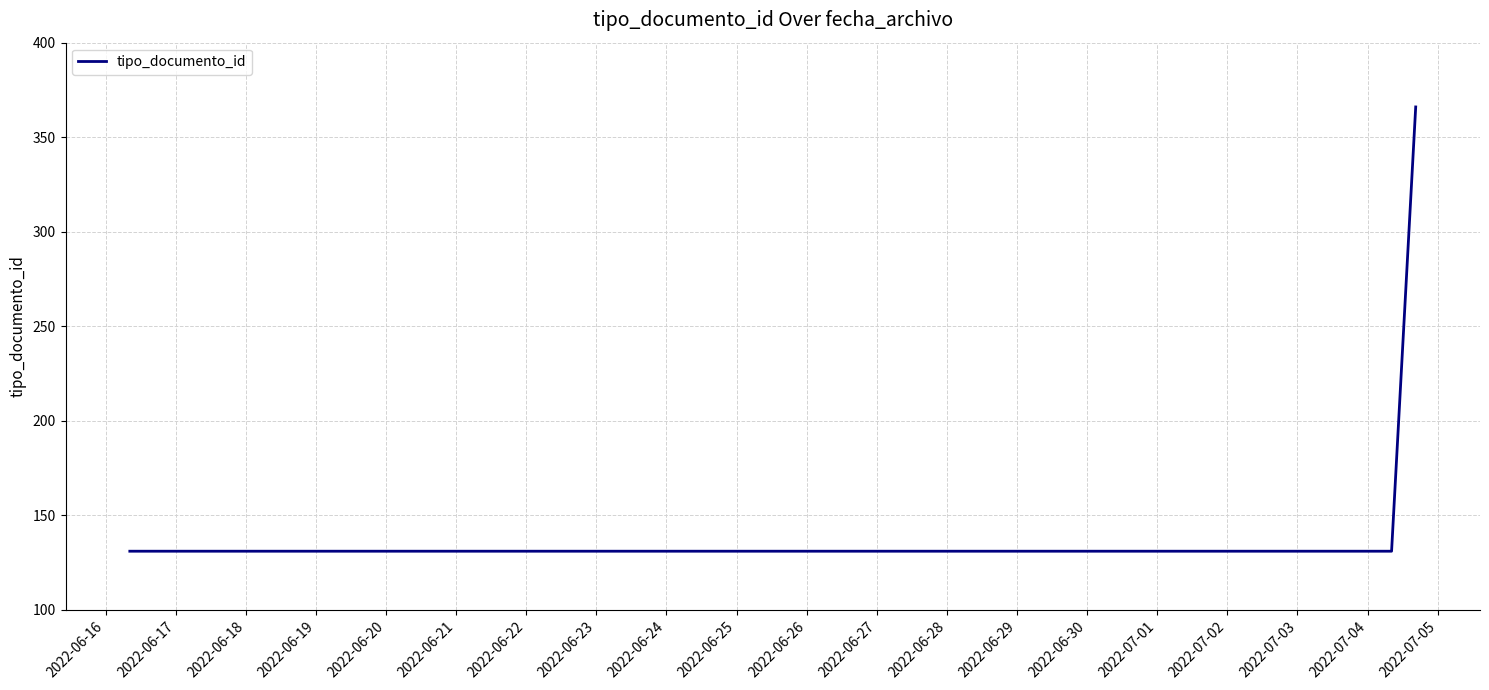

What is the maximum value shown in the chart?

366